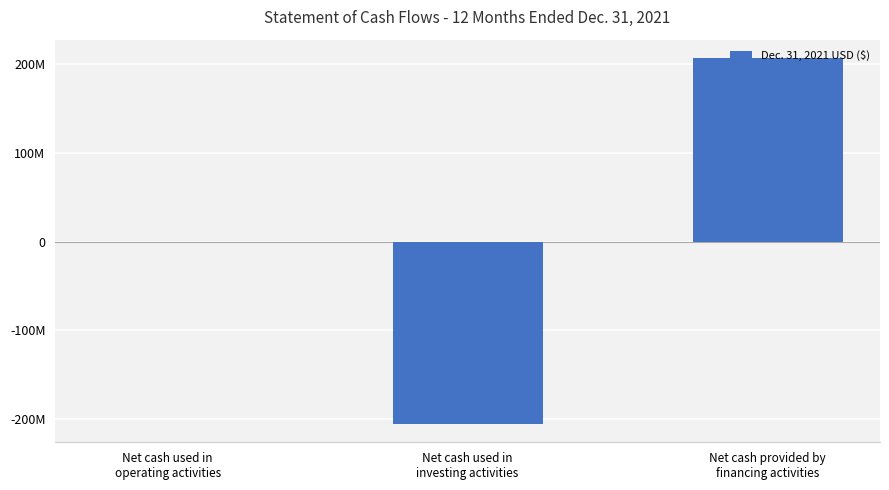

What is the difference between the maximum and minimum values?

412098313